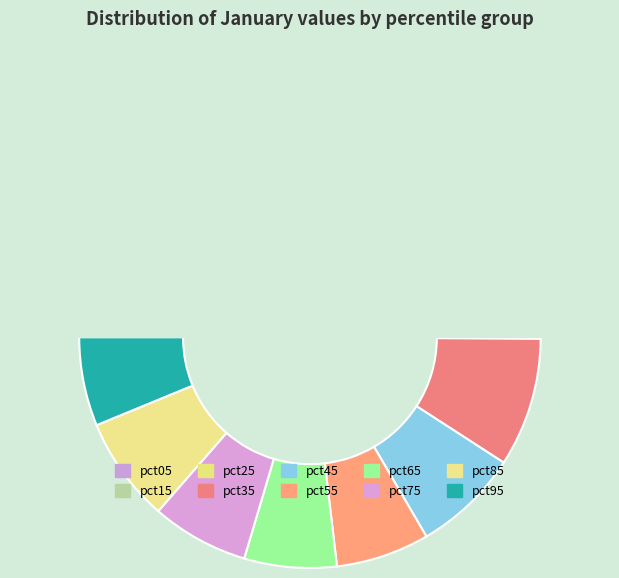

To the nearest percent, what percentage of the pie is pct75?

7%